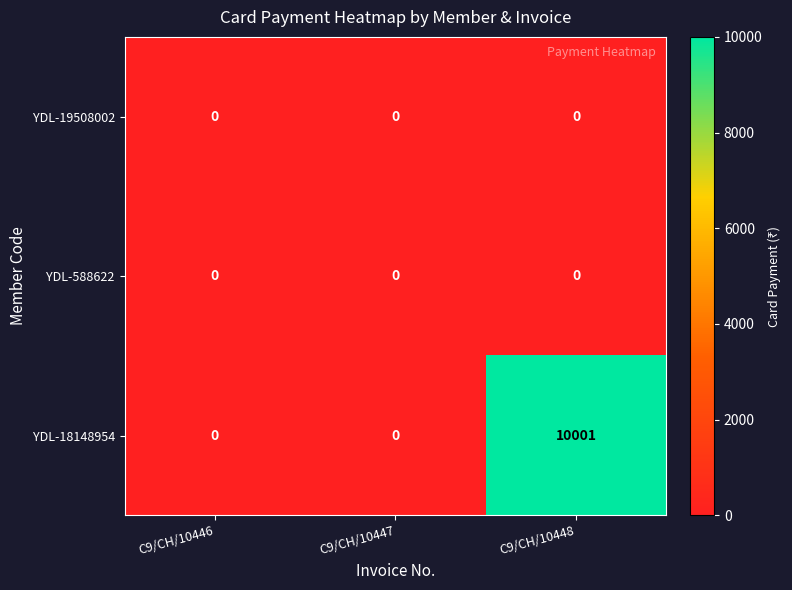

What is the greatest value displayed?

10001